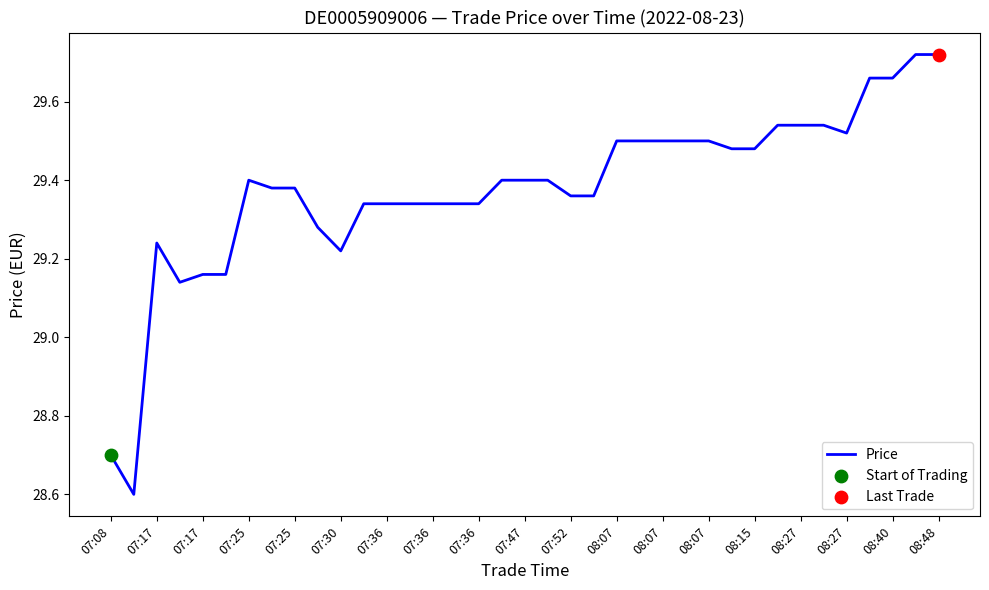

What is the minimum value shown in the chart?

28.6